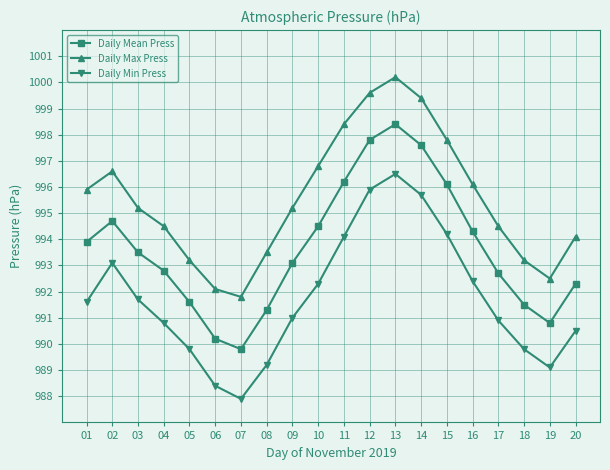

True or false: Daily Mean Press has a value of 675.2 at 09.

False